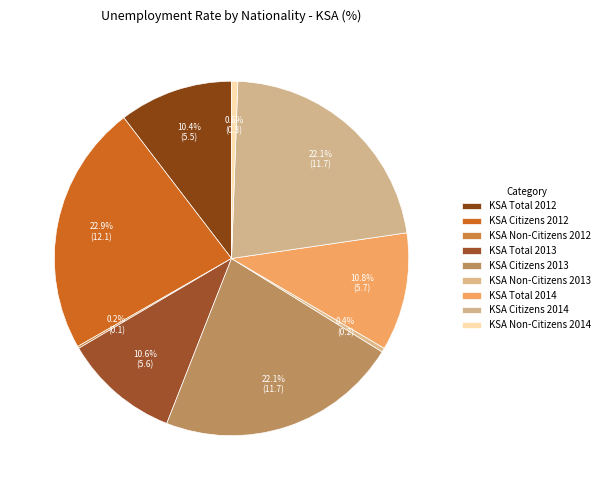

Which slice is the largest?

KSA Citizens 2012